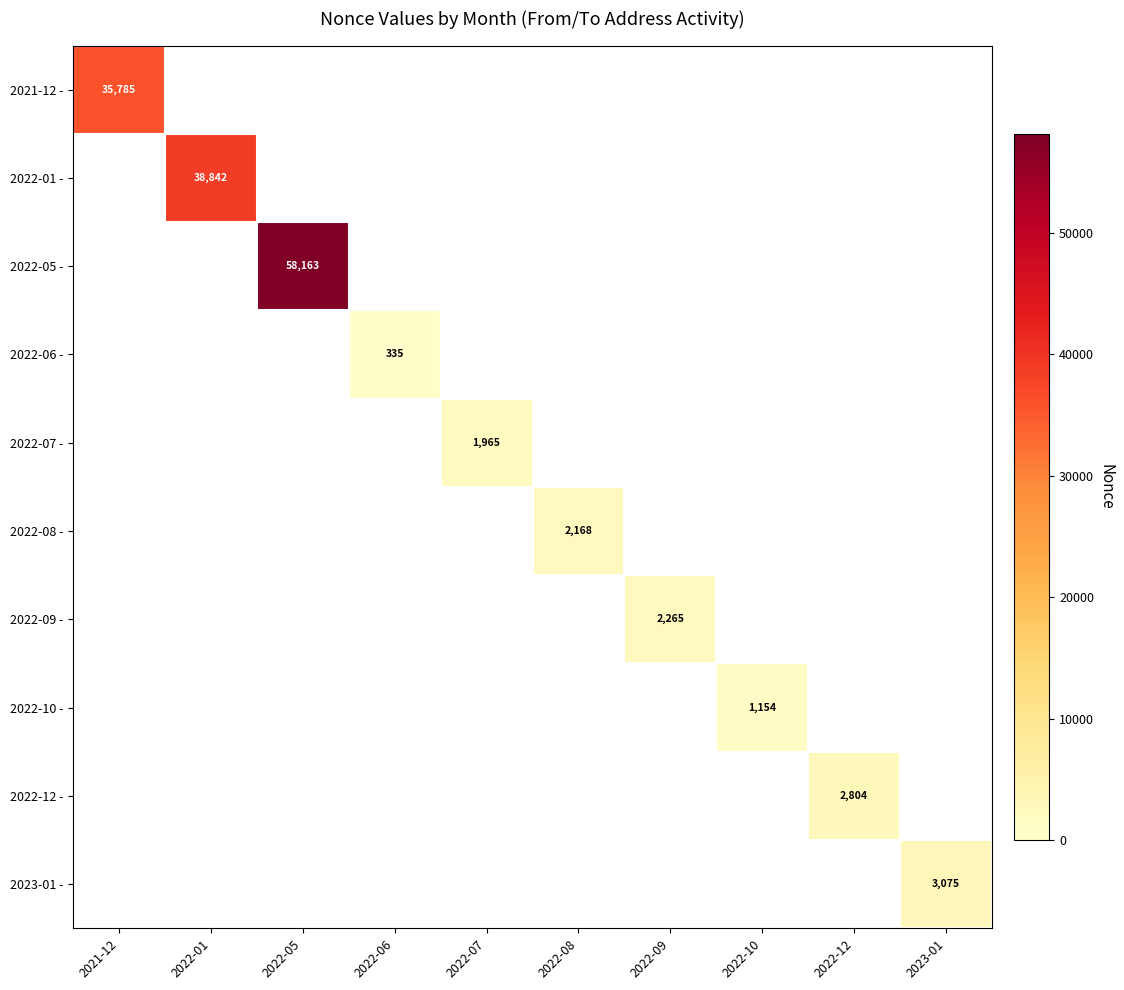

Is it true that 2023-01 - equals 3075 at 2023-01?

True